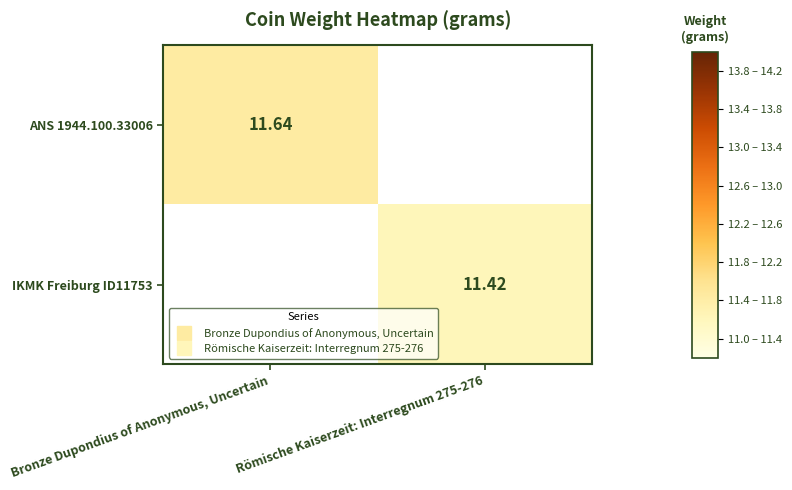

How many values in IKMK Freiburg ID11753 are above zero?

1